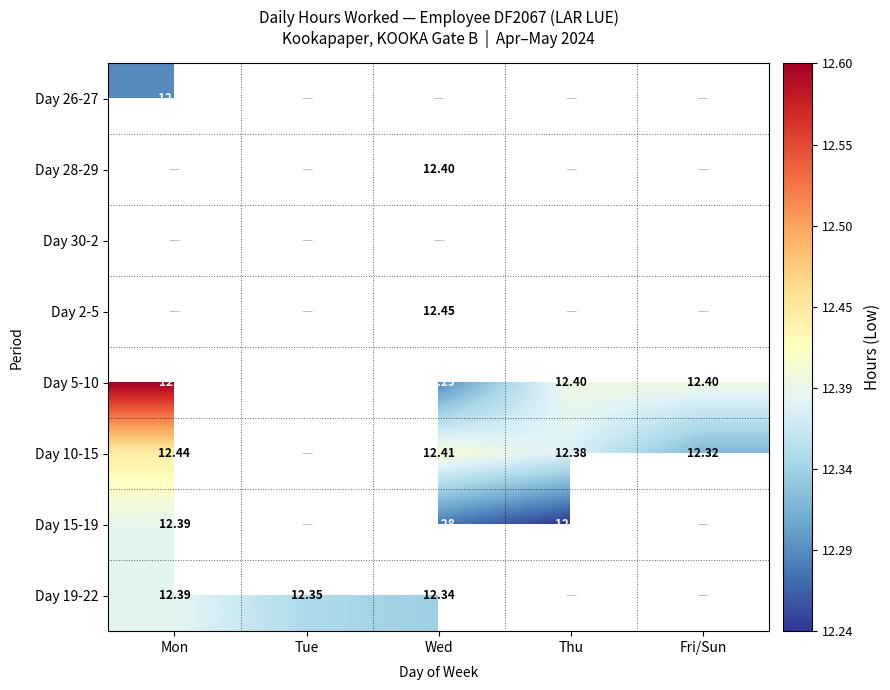

What is the highest value of the Day 10-15 series?

12.4